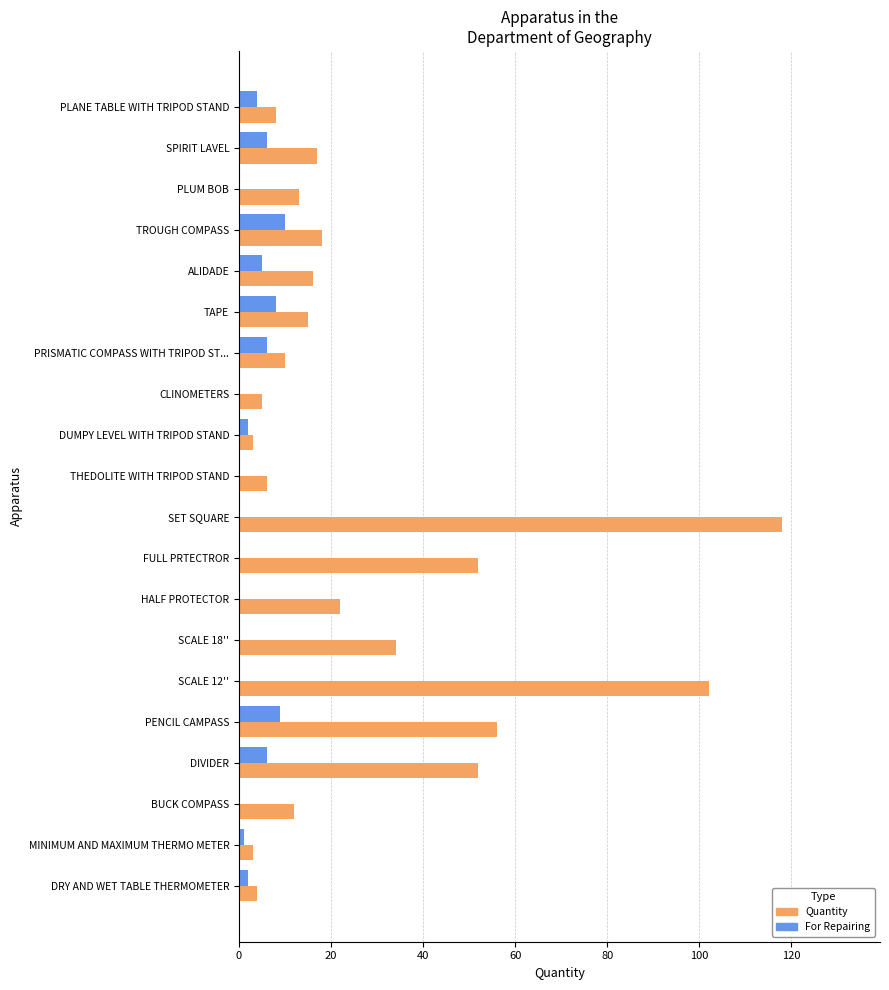

How many categories are shown in the chart?

20